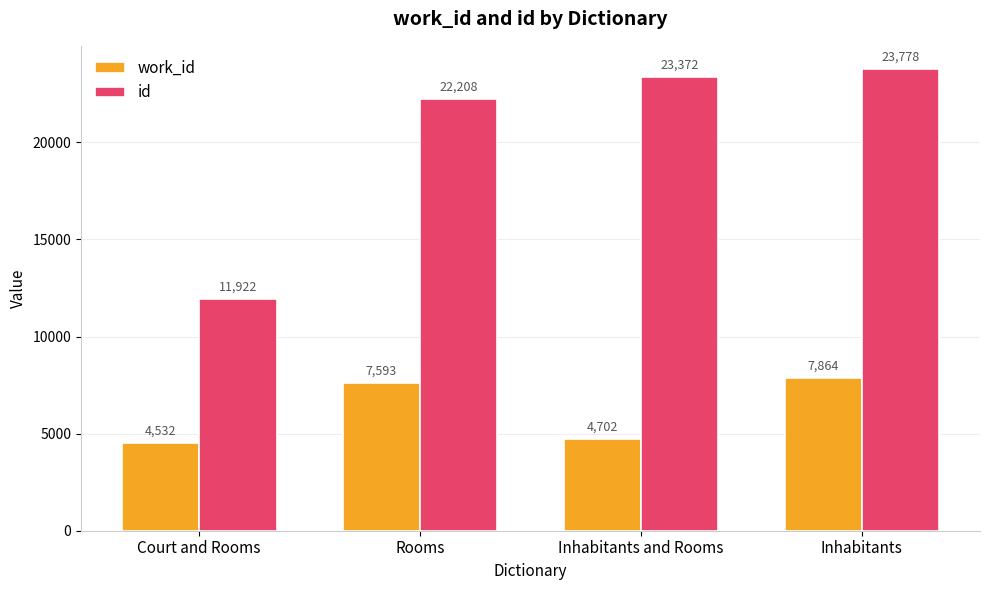

Reading left to right, list all the values displayed in this chart.

work_id: Court and Rooms=4532	Rooms=7593	Inhabitants and Rooms=4702	Inhabitants=7864
id: Court and Rooms=11922	Rooms=22208	Inhabitants and Rooms=23372	Inhabitants=23778